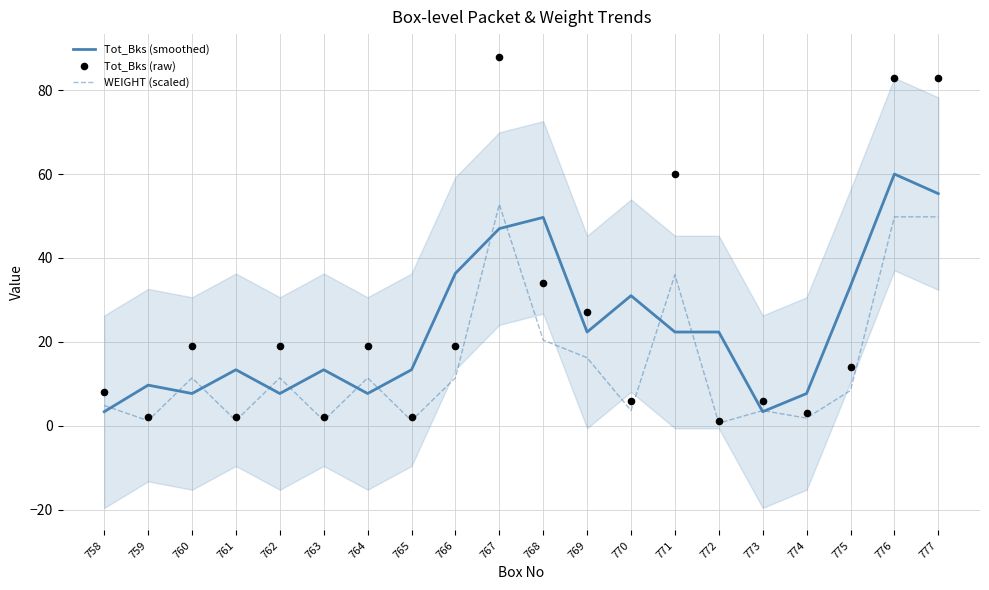

At how many categories does at least one series exceed 68?

3